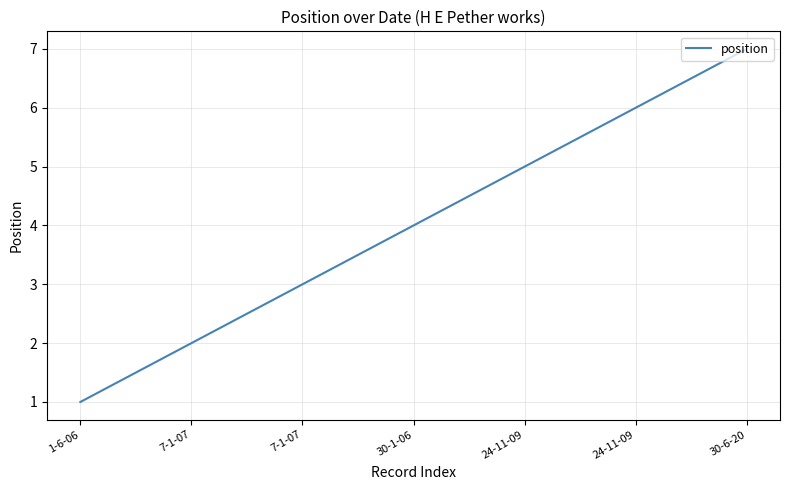

What is the ratio of the value at 7-1-07 to the value at 30-6-20?

0.4